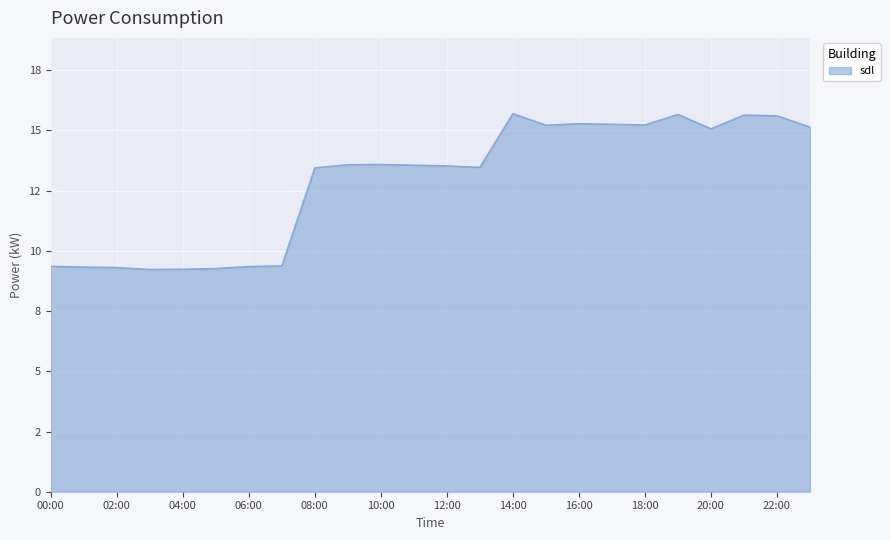

Rank the categories by value from lowest to highest.

03:00, 04:00, 05:00, 02:00, 01:00, 06:00, 00:00, 07:00, 08:00, 13:00, 12:00, 11:00, 09:00, 10:00, 20:00, 23:00, 15:00, 18:00, 17:00, 16:00, 22:00, 21:00, 19:00, 14:00